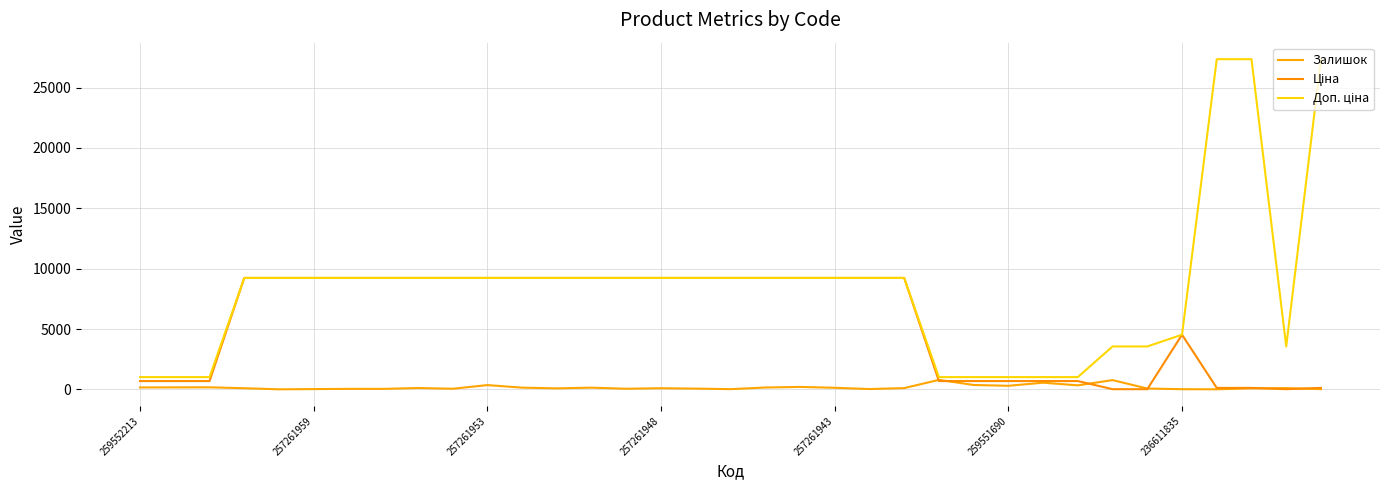

What is the maximum value for Залишок?

786.0